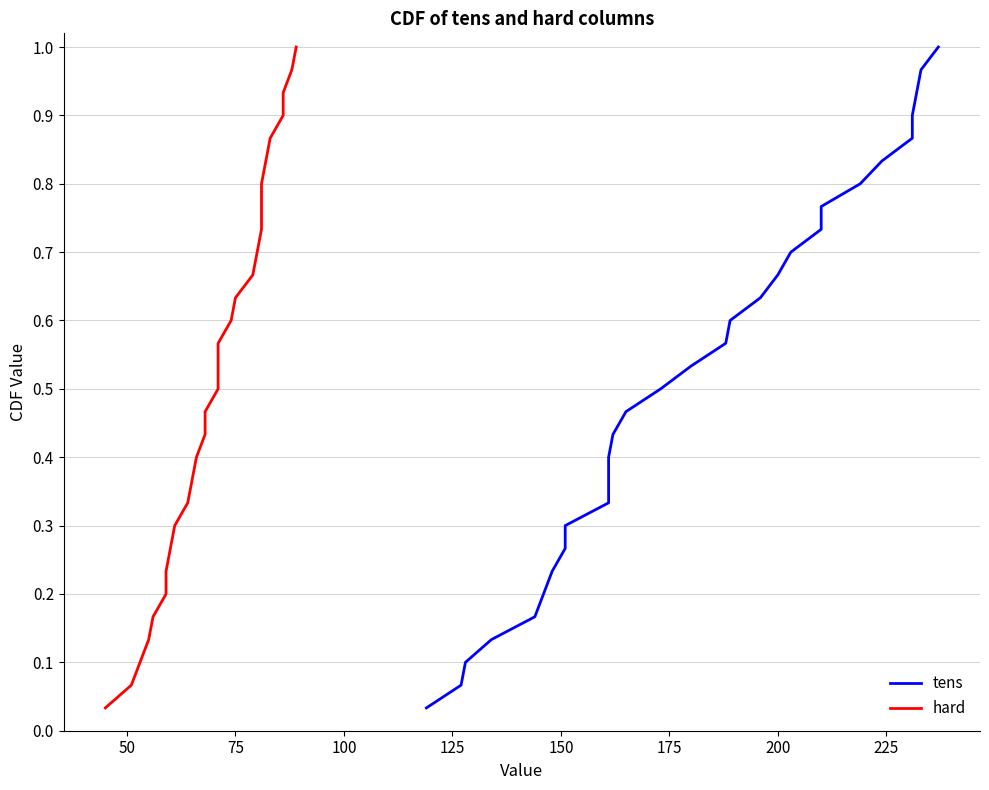

What is the highest value of the tens series?

1.0